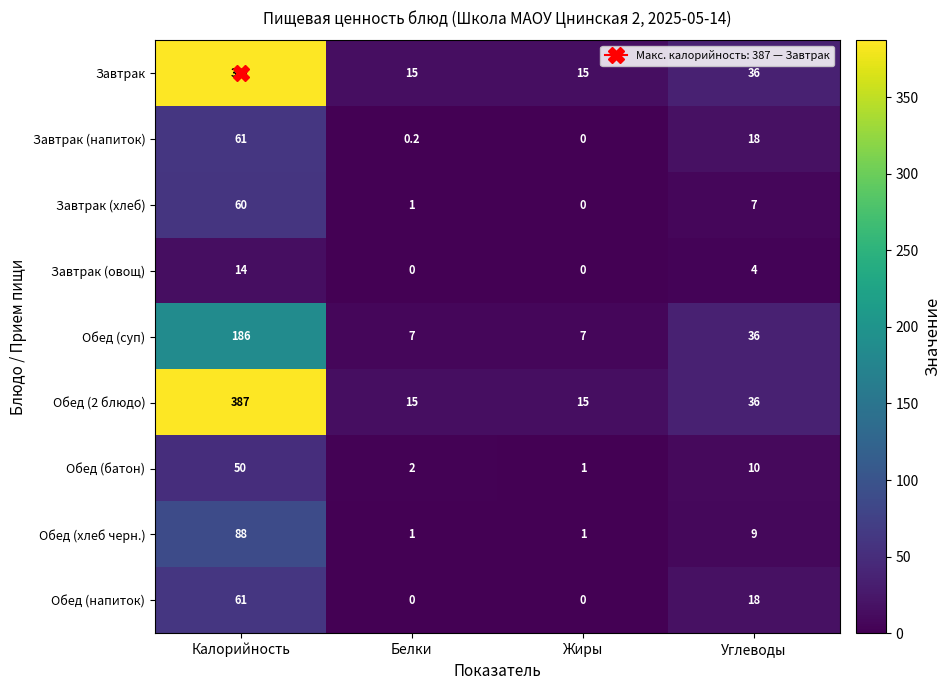

How many distinct data groups are displayed?

9